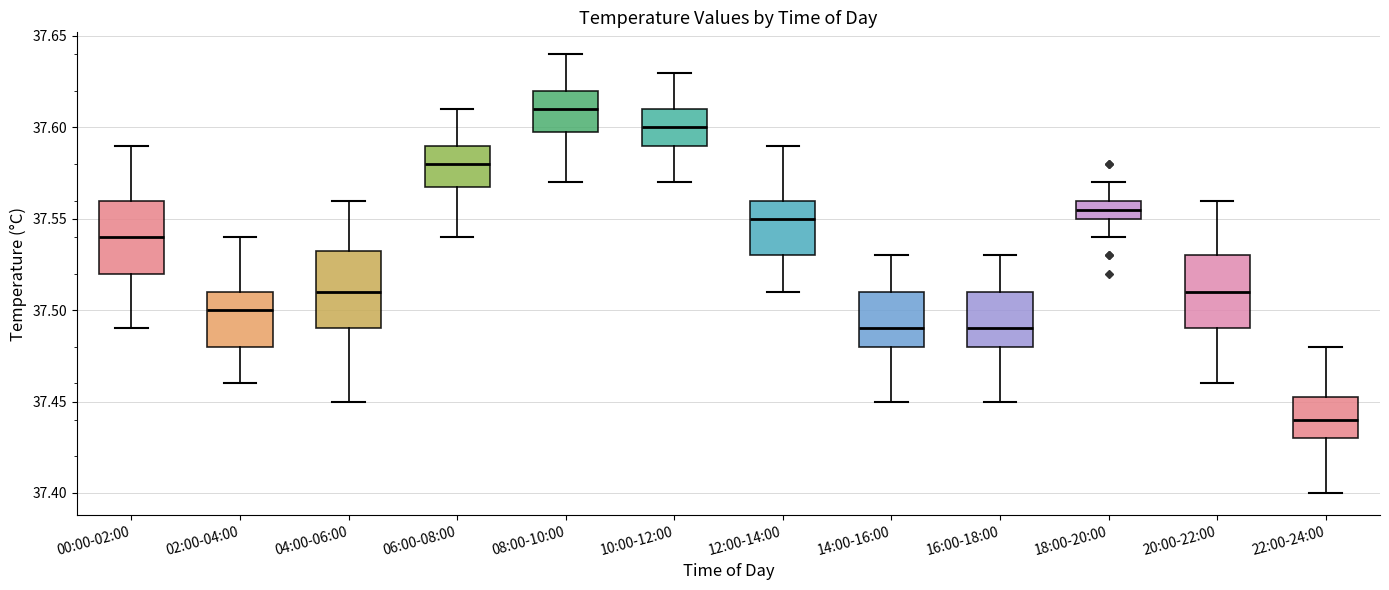

Reading left to right, read every box against the y-axis: the position of its median line, the range the box covers, and the ends of its whiskers. The values are not printed on the chart, so give them approximately, as read against the axis.

00:00-02:00: median 37.540, box 37.520 to 37.560, whiskers 37.490 to 37.590
02:00-04:00: median 37.500, box 37.480 to 37.510, whiskers 37.460 to 37.540
04:00-06:00: median 37.510, box 37.490 to 37.535, whiskers 37.450 to 37.560
06:00-08:00: median 37.580, box 37.570 to 37.590, whiskers 37.540 to 37.610
08:00-10:00: median 37.610, box 37.600 to 37.620, whiskers 37.570 to 37.640
10:00-12:00: median 37.600, box 37.590 to 37.610, whiskers 37.570 to 37.630
12:00-14:00: median 37.550, box 37.530 to 37.560, whiskers 37.510 to 37.590
14:00-16:00: median 37.490, box 37.480 to 37.510, whiskers 37.450 to 37.530
16:00-18:00: median 37.490, box 37.480 to 37.510, whiskers 37.450 to 37.530
18:00-20:00: median 37.555, box 37.550 to 37.560, whiskers 37.540 to 37.570
20:00-22:00: median 37.510, box 37.490 to 37.530, whiskers 37.460 to 37.560
22:00-24:00: median 37.440, box 37.430 to 37.455, whiskers 37.400 to 37.480